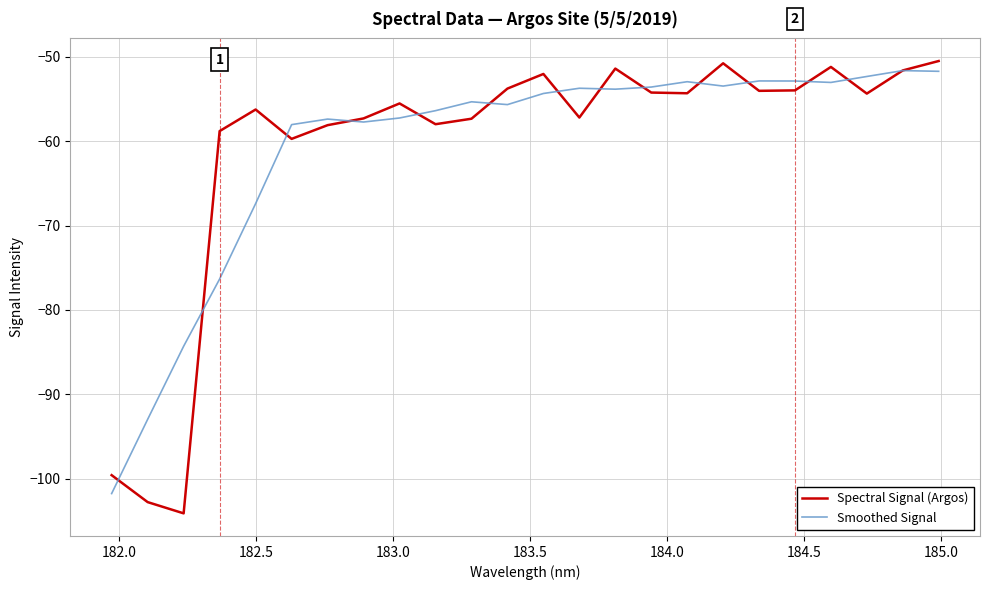

Which series has the widest spread of values?

Spectral Signal (Argos)